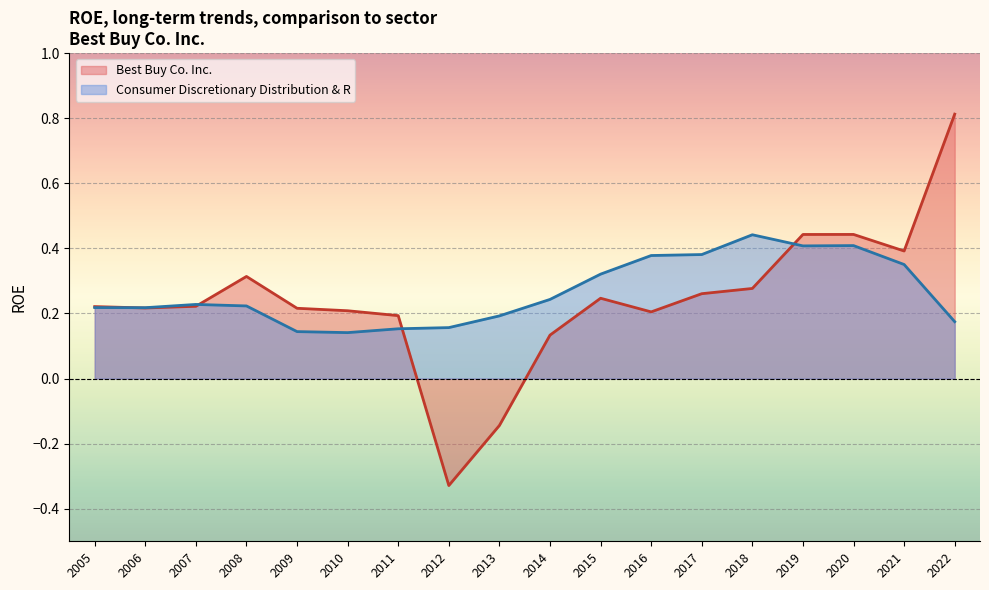

Rank the series by their maximum value, from lowest to highest.

Consumer Discretionary Distribution & R, Best Buy Co. Inc.